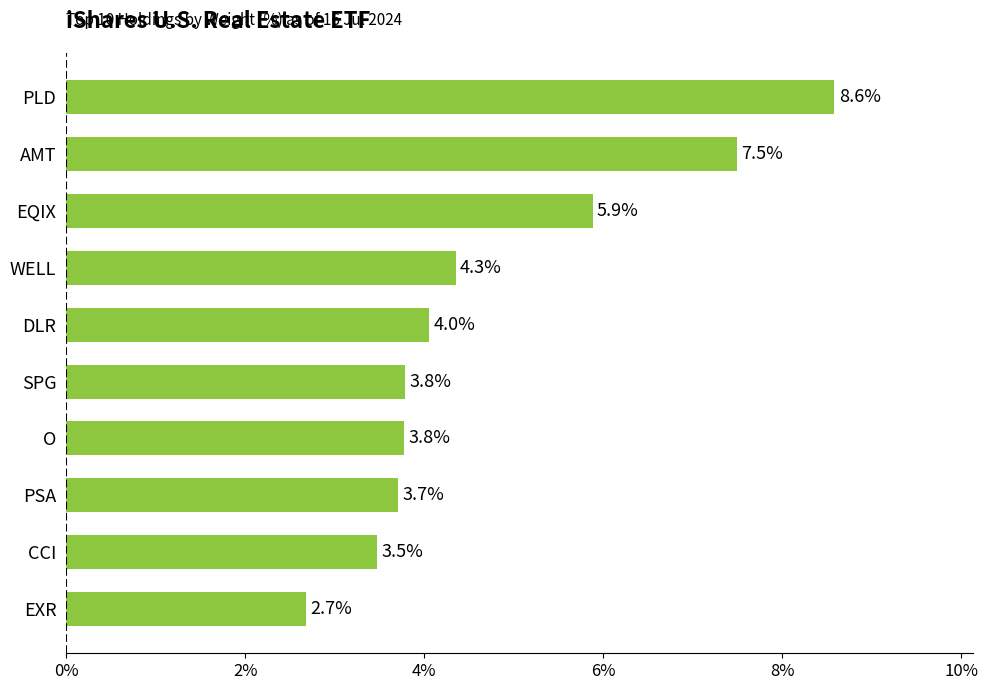

What is the difference between the second highest and second lowest values?

4.0